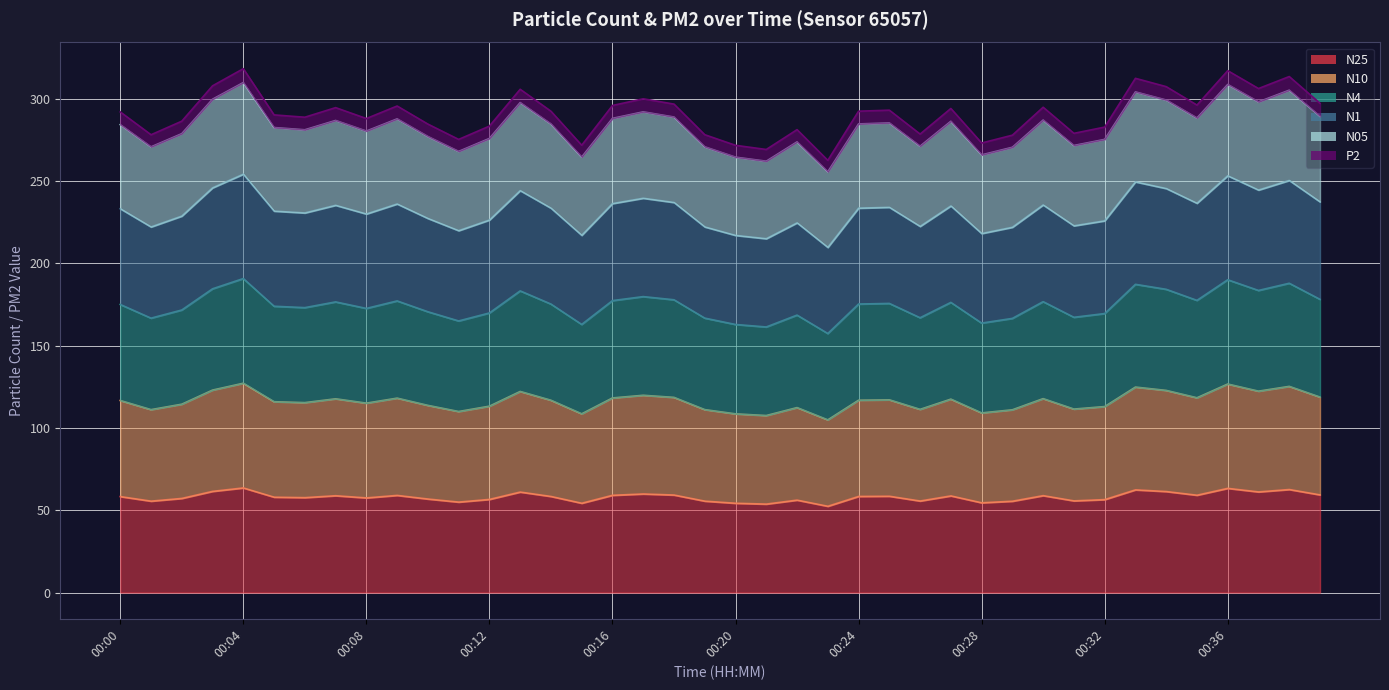

What is the maximum value for N25?

63.6